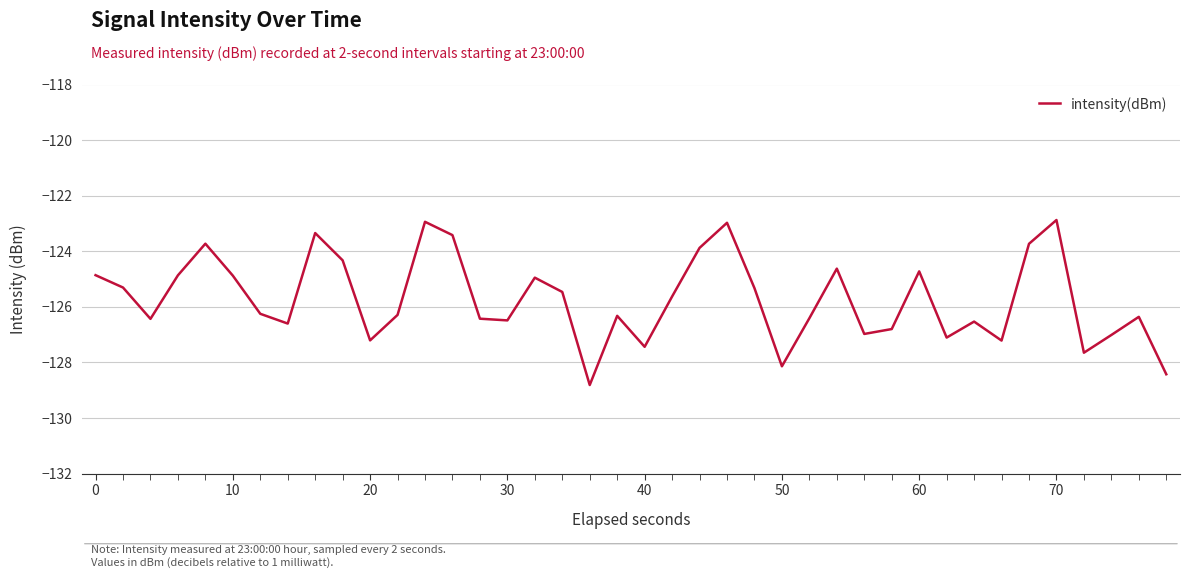

Is this an area chart (filled region under the line)?

No